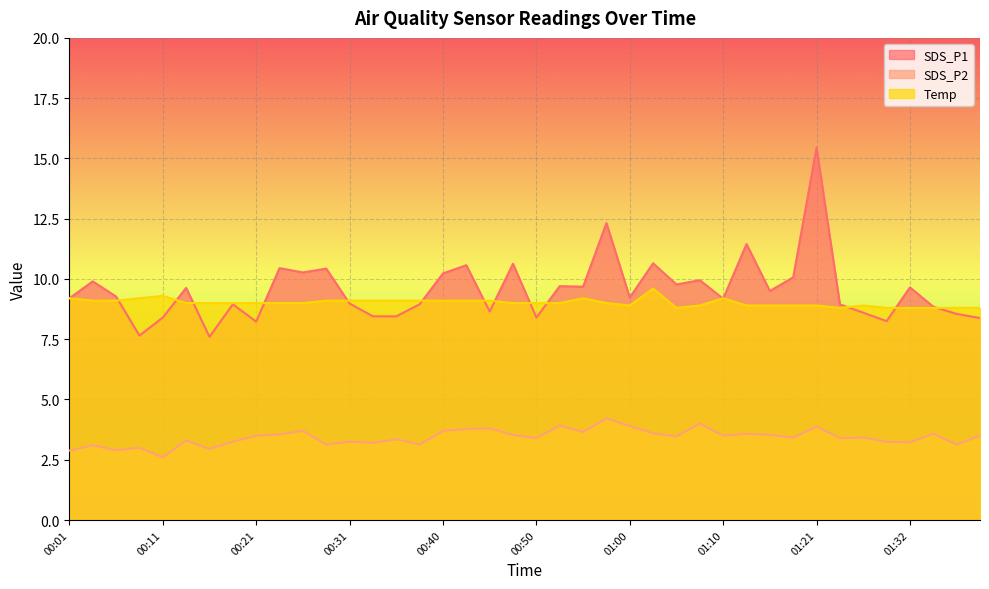

List the series in order of their peak value, highest first.

SDS_P1, Temp, SDS_P2